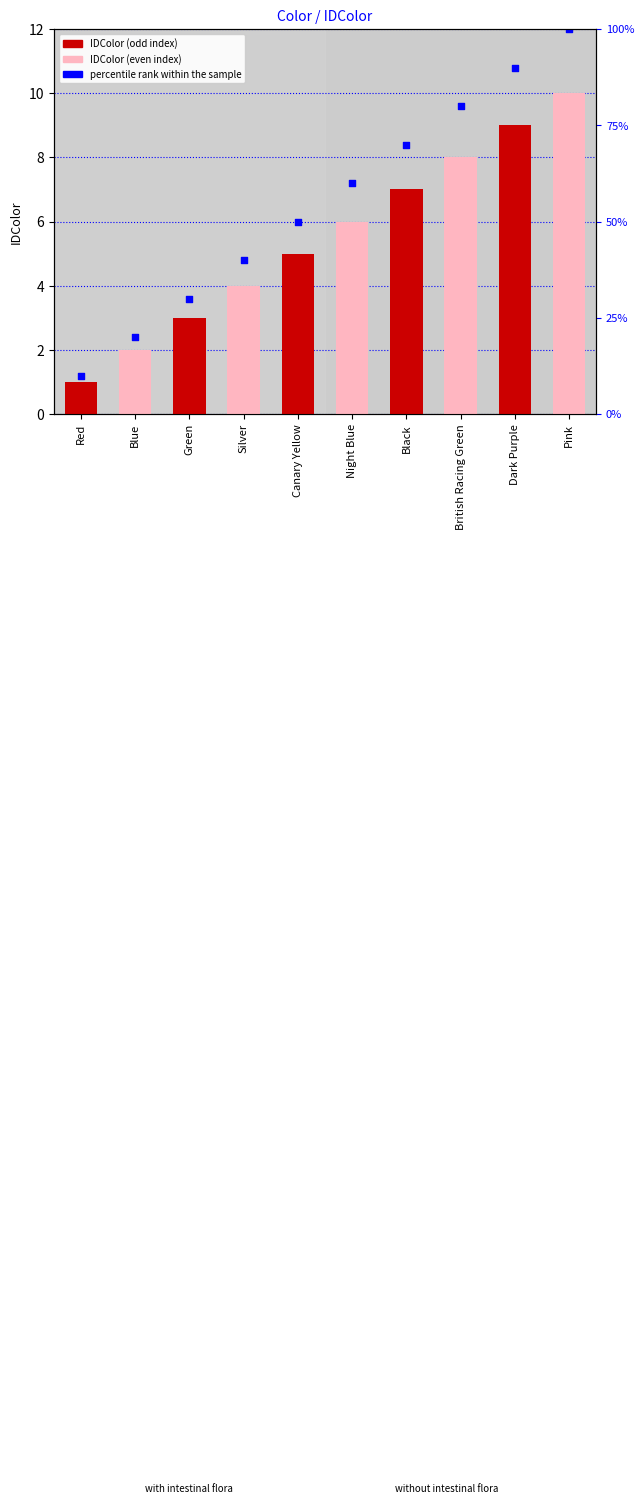

Is the value of percentile rank within the sample at Red greater than the value of IDColor at Canary Yellow?

No